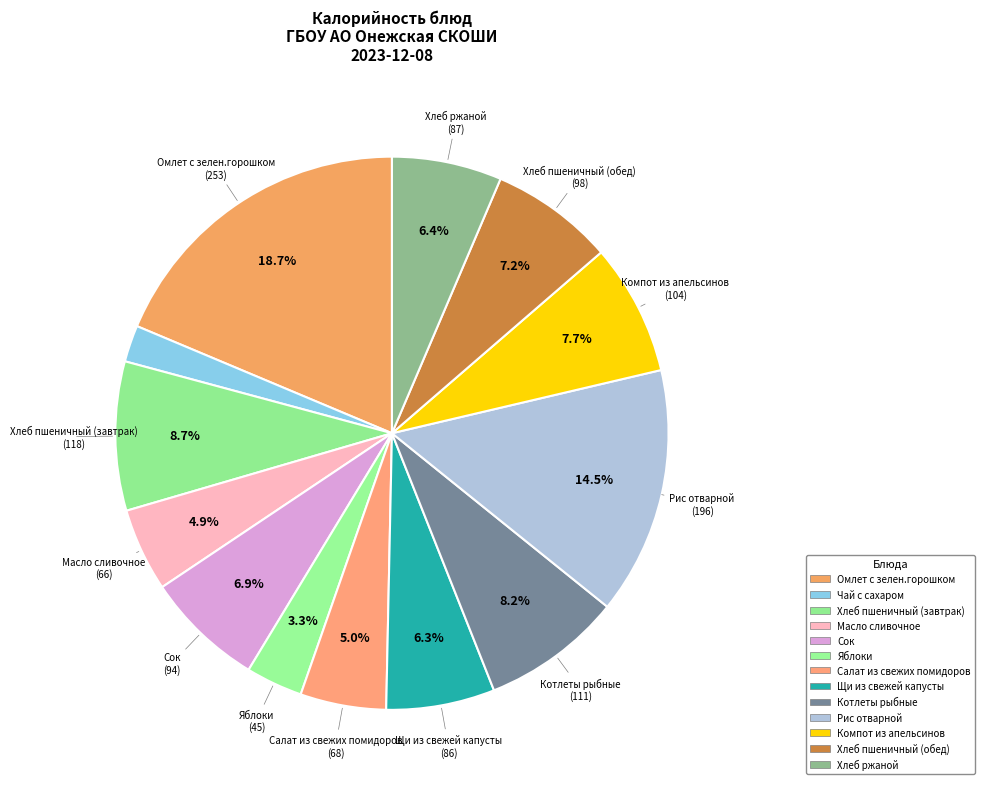

How many segments does this pie chart have?

13